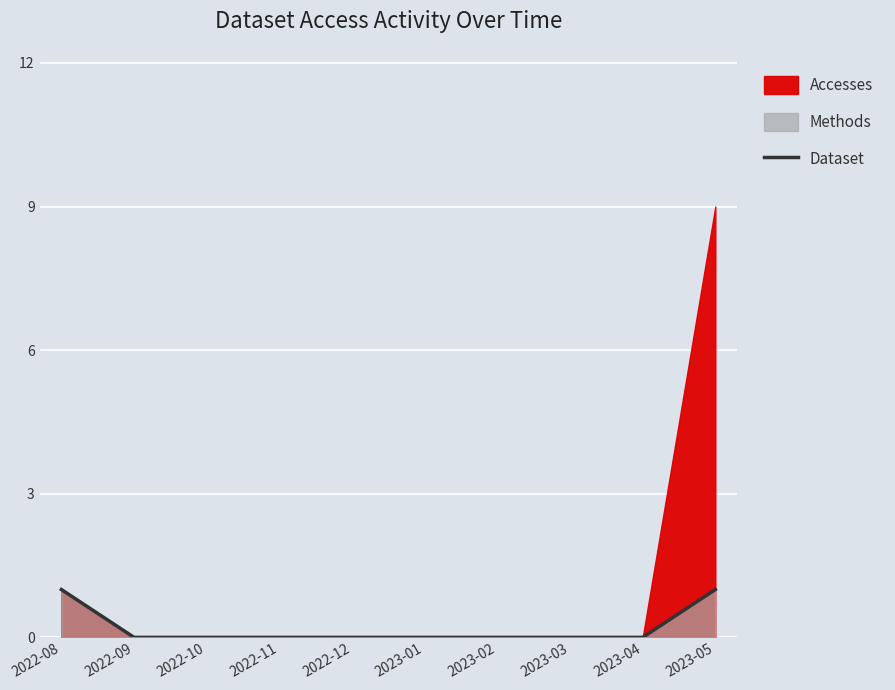

What is the label of the 8th point from the left?

2023-03